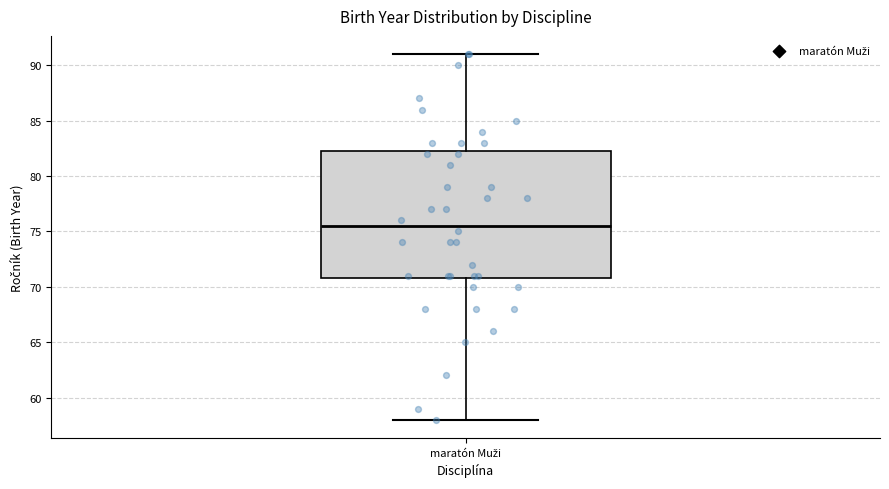

Transcribe this box plot: give where the median line is, the range the box spans, and where the two whiskers end, as read against the y-axis. The values are not printed on the chart, so give them approximately, as read against the axis.

median 75.5, box 71.0 to 82.5, whiskers 58.0 to 91.0